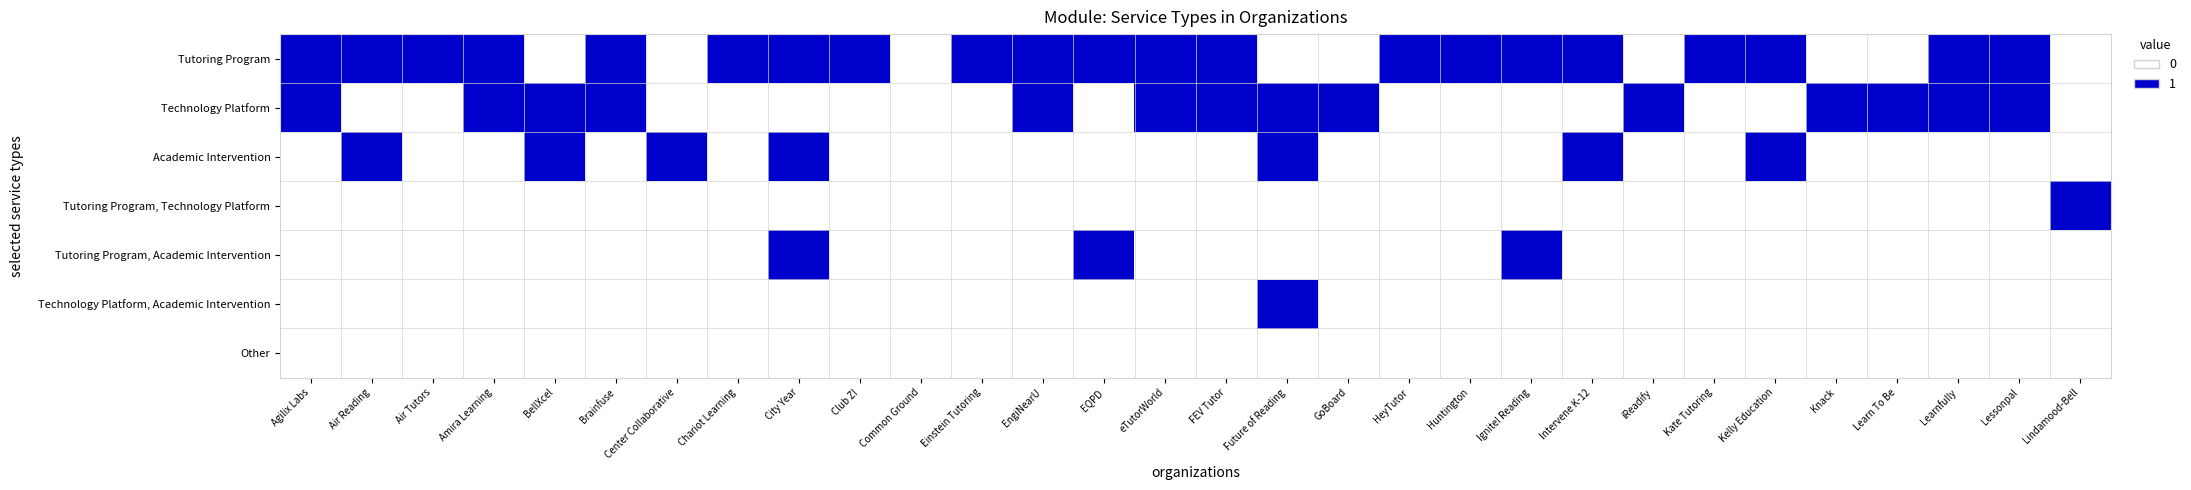

At which category is the sum across all series the highest?

City Year